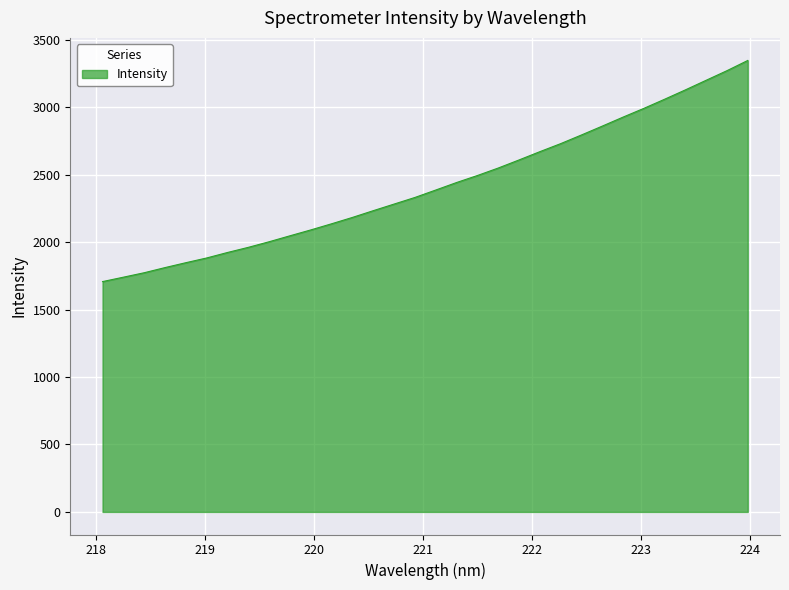

What is the smallest value displayed?

1707.0